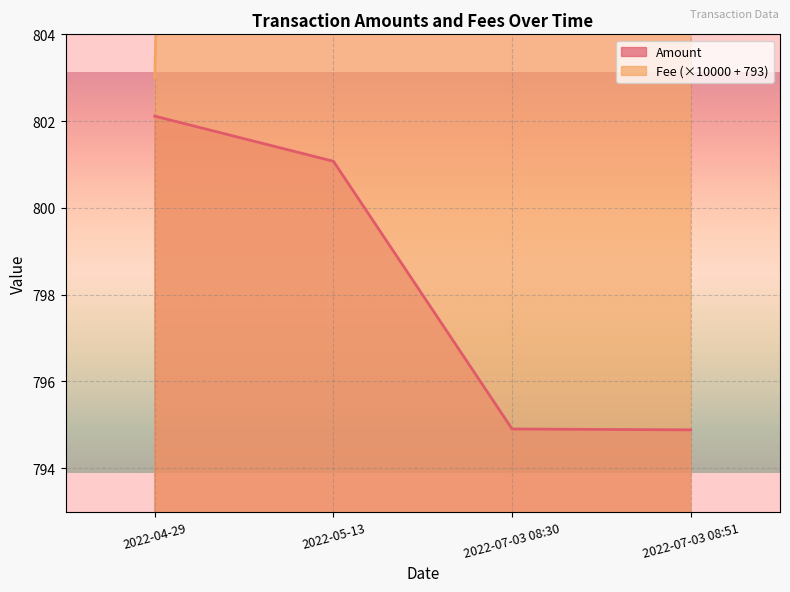

What are all the series names shown in the legend?

Amount, Fee